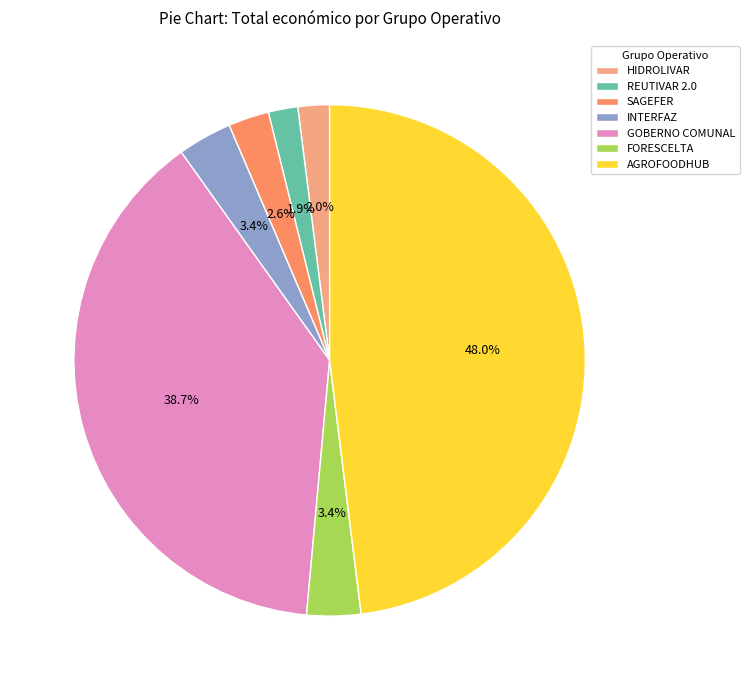

Which category has the biggest portion of the pie?

AGROFOODHUB